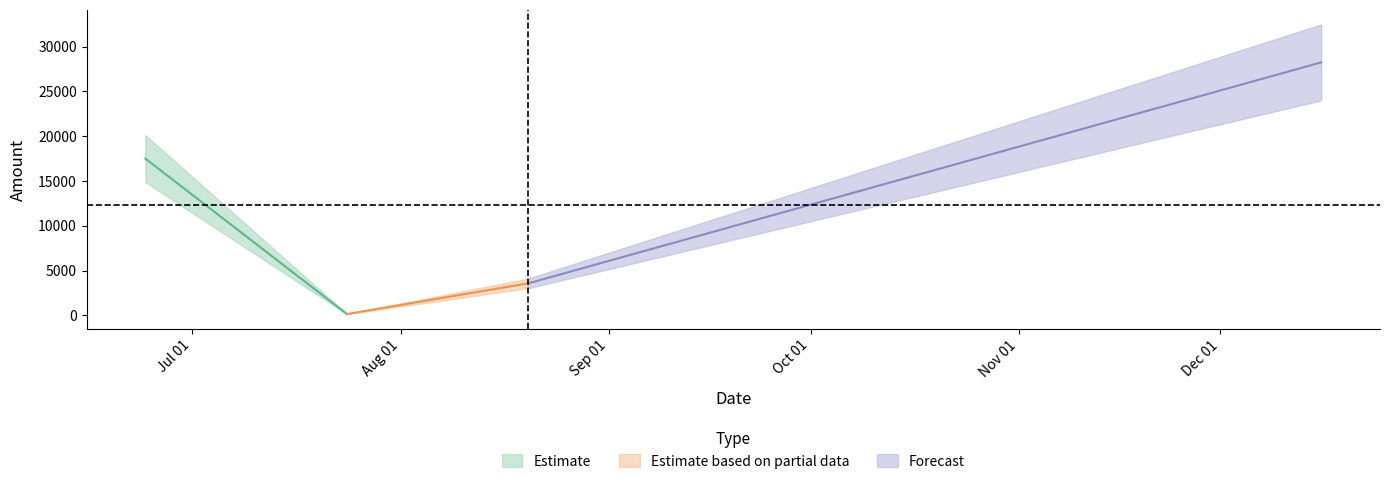

What is the difference between the values at 2020-07-24 and 2020-12-16?

28097.5